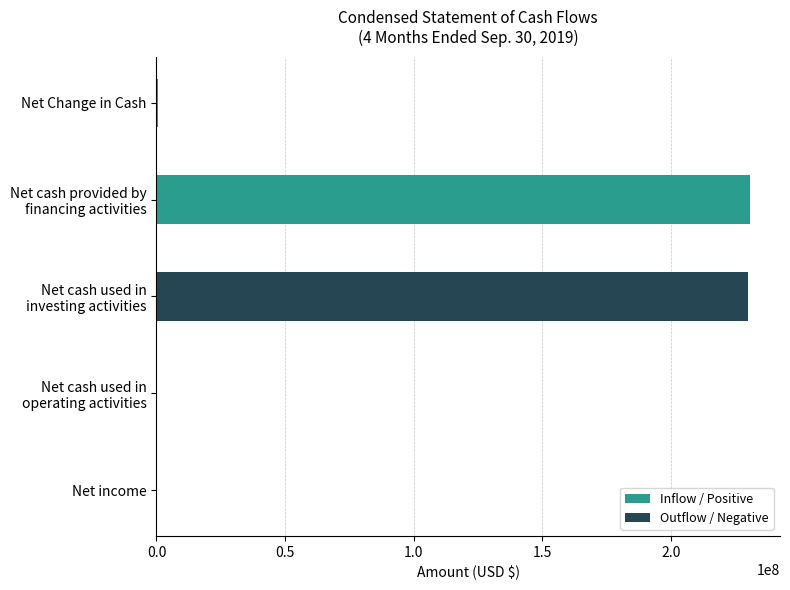

What is the total value across all series at Net income?

86668